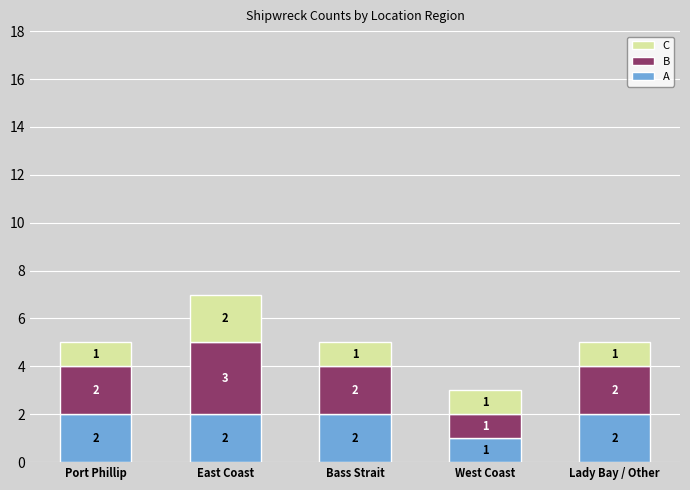

At which label does A reach its minimum?

West Coast